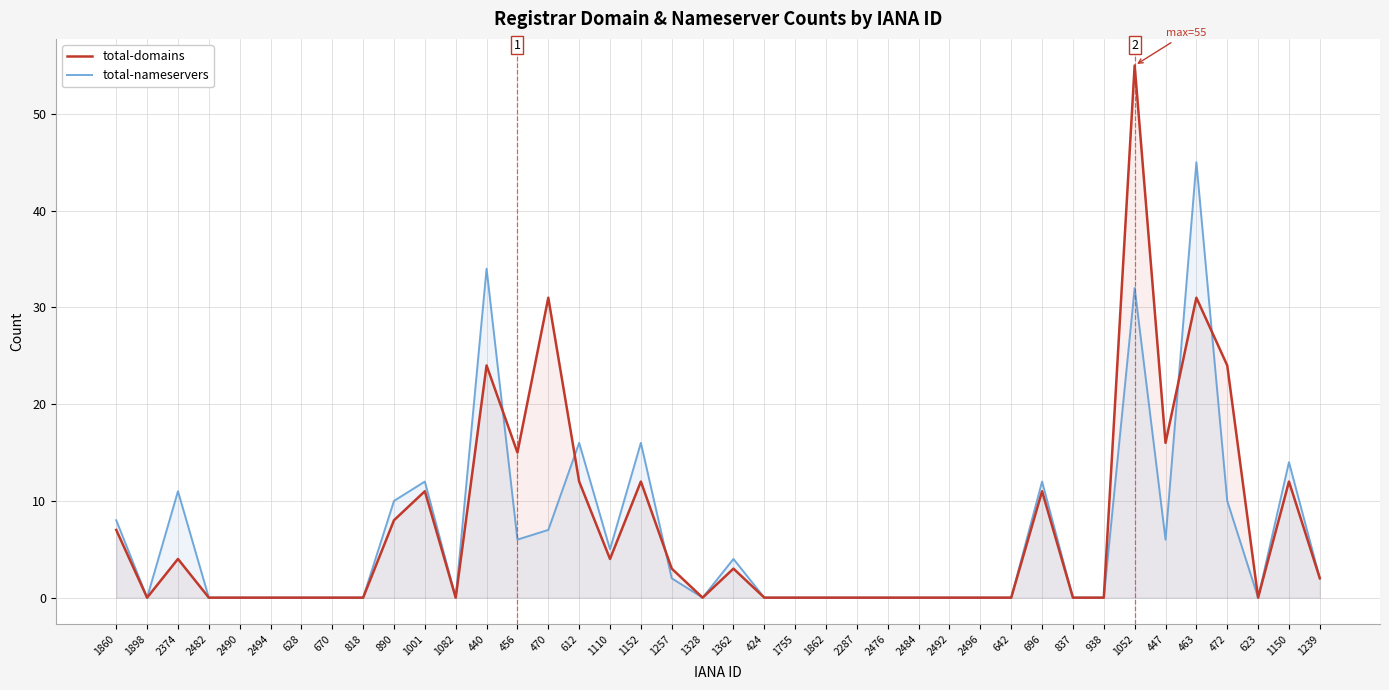

How many data points in total-domains are above 0?

19